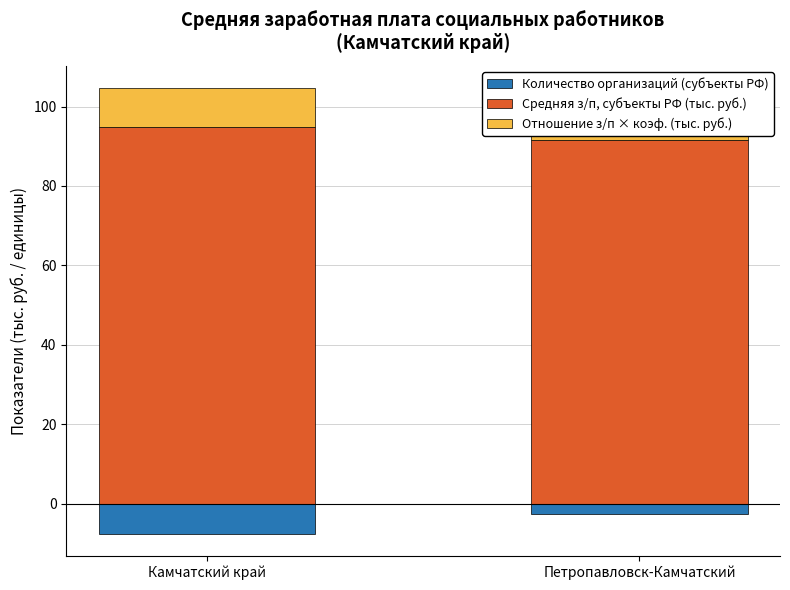

At how many categories does at least one series exceed 23?

2